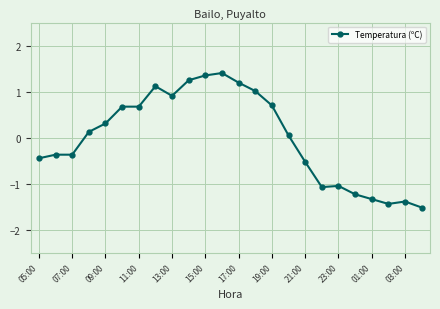

What is the value of the 10th point from the left?

1.2